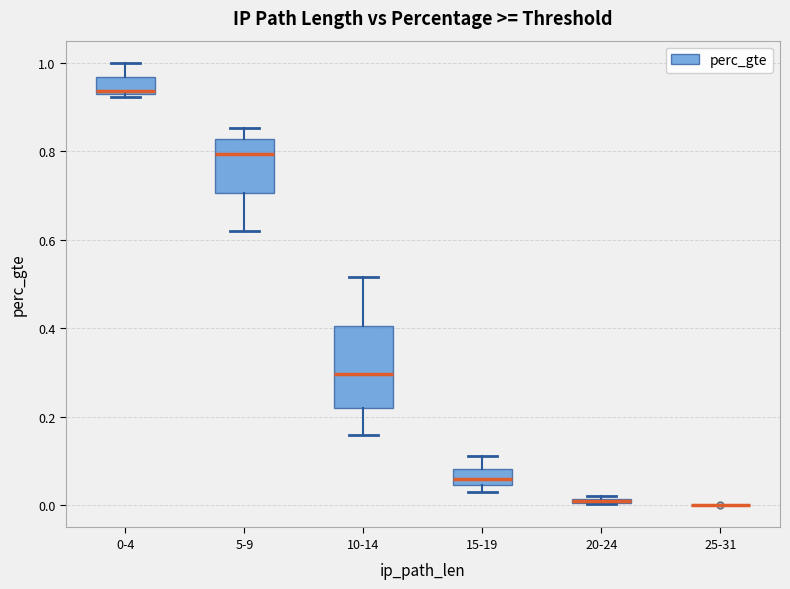

Comparing the boxes themselves (not the whiskers), which one is the tallest?

10-14